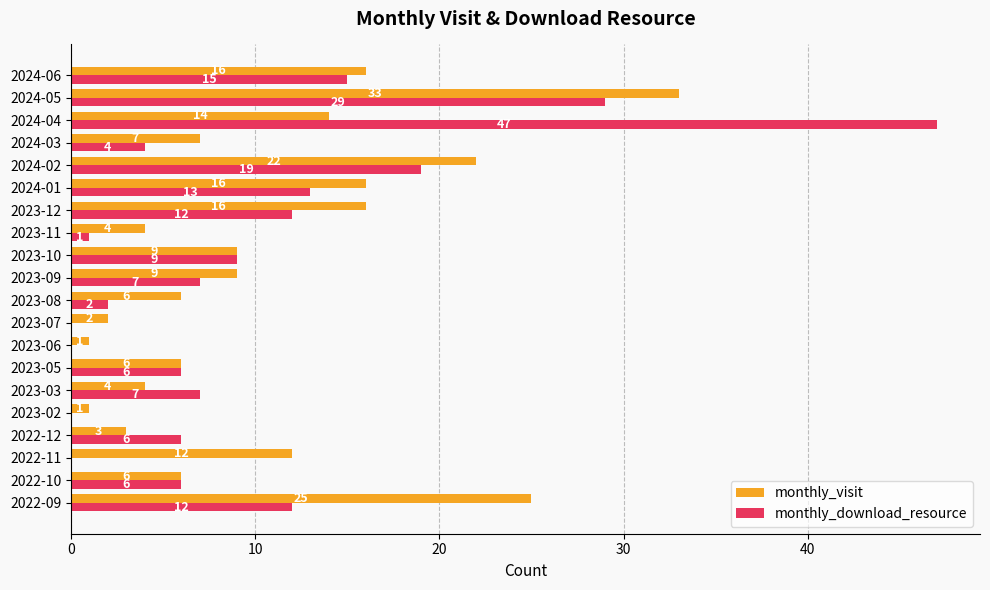

What is the maximum value shown in the chart?

47